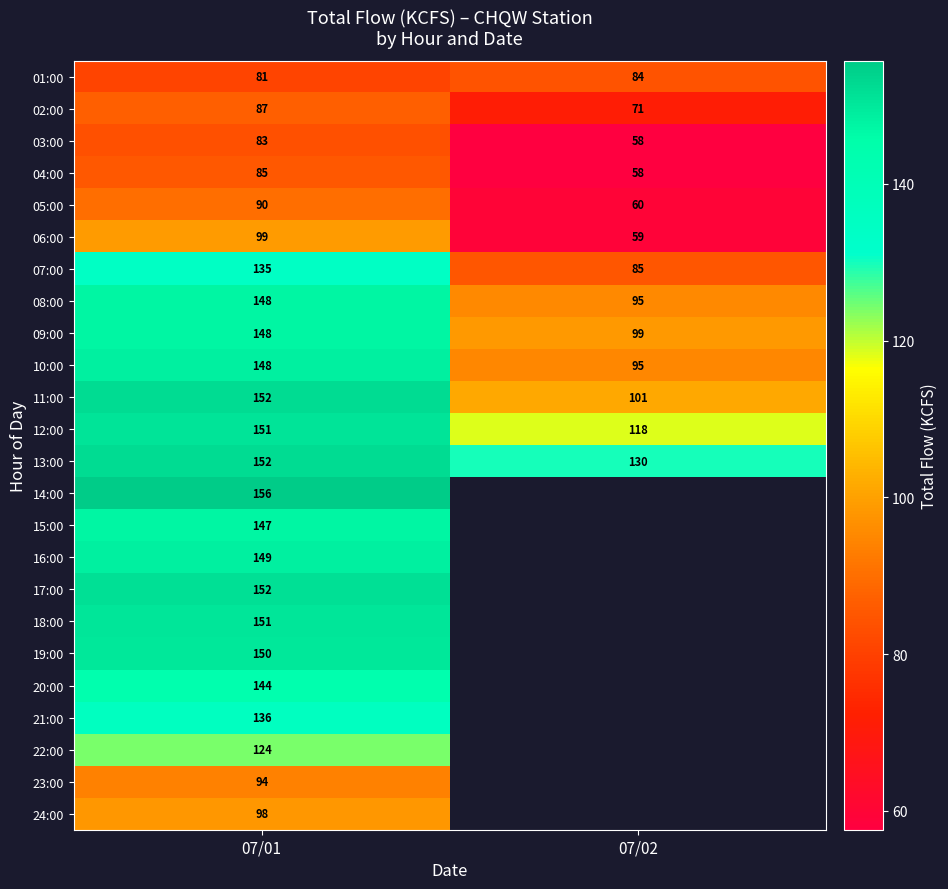

The value of 05:00 at 07/02 is 80.8. True or false?

False